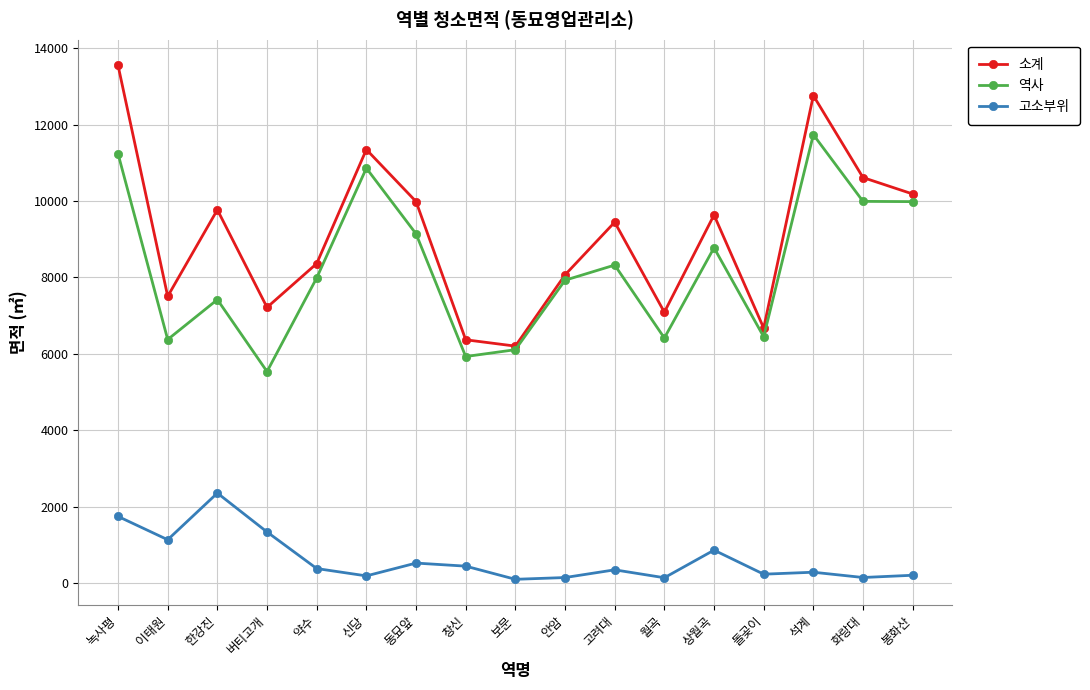

The 역사 series shows 5533.2 at 버티고개. True or false?

True